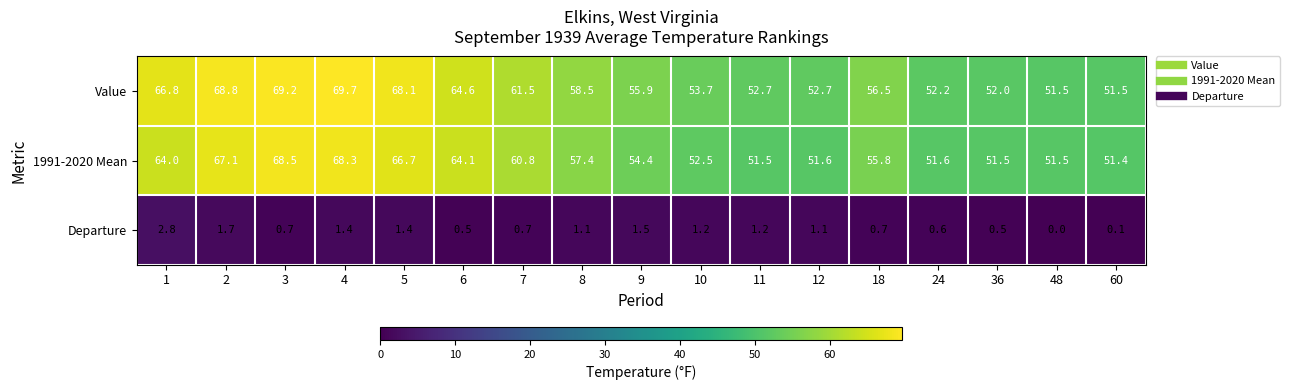

What is the total value across all series at 9?

111.8